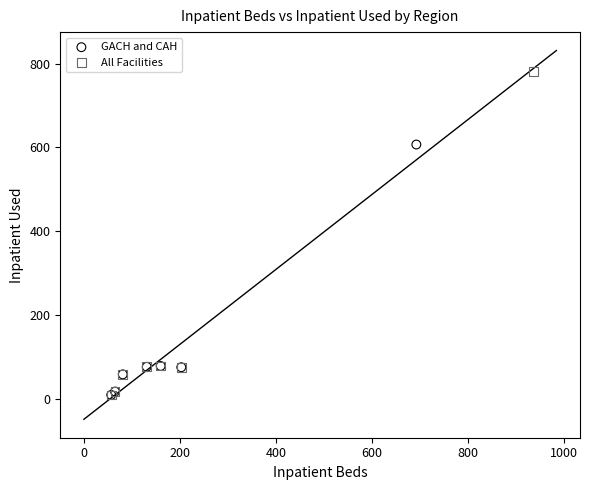

Which series has the largest Y range (max minus min)?

All Facilities